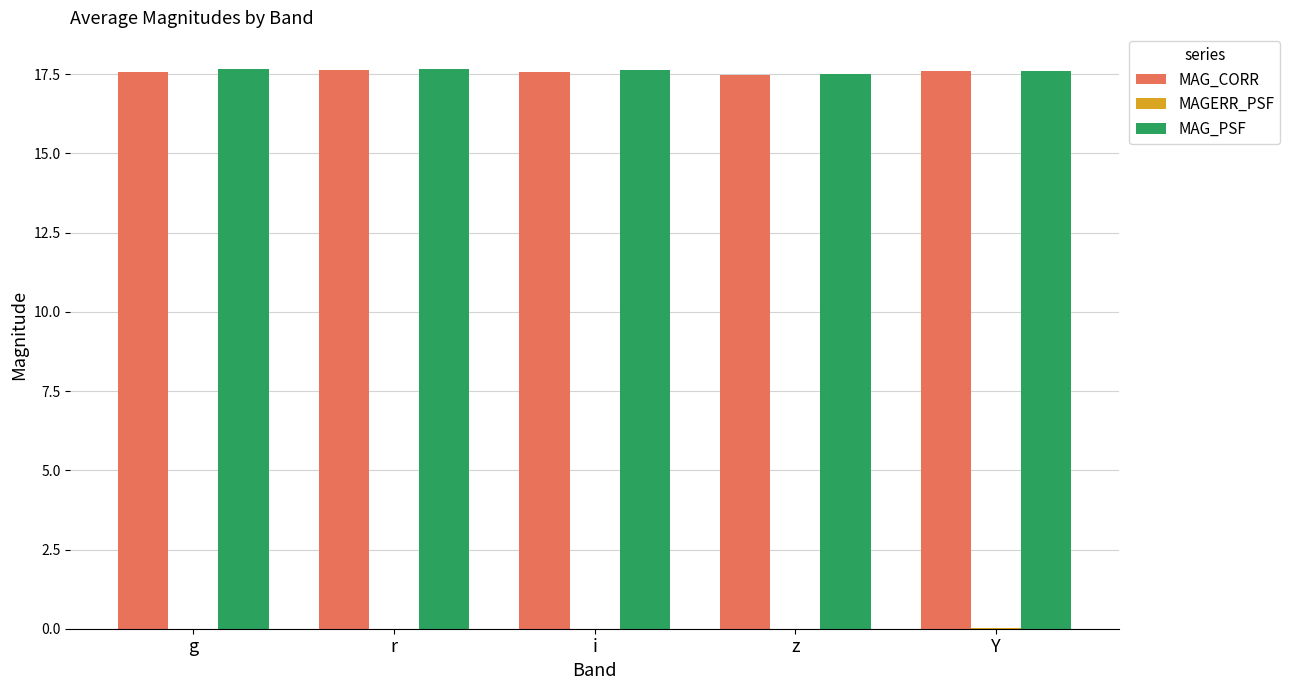

Are the bars grouped side by side (vs. stacked)?

Yes